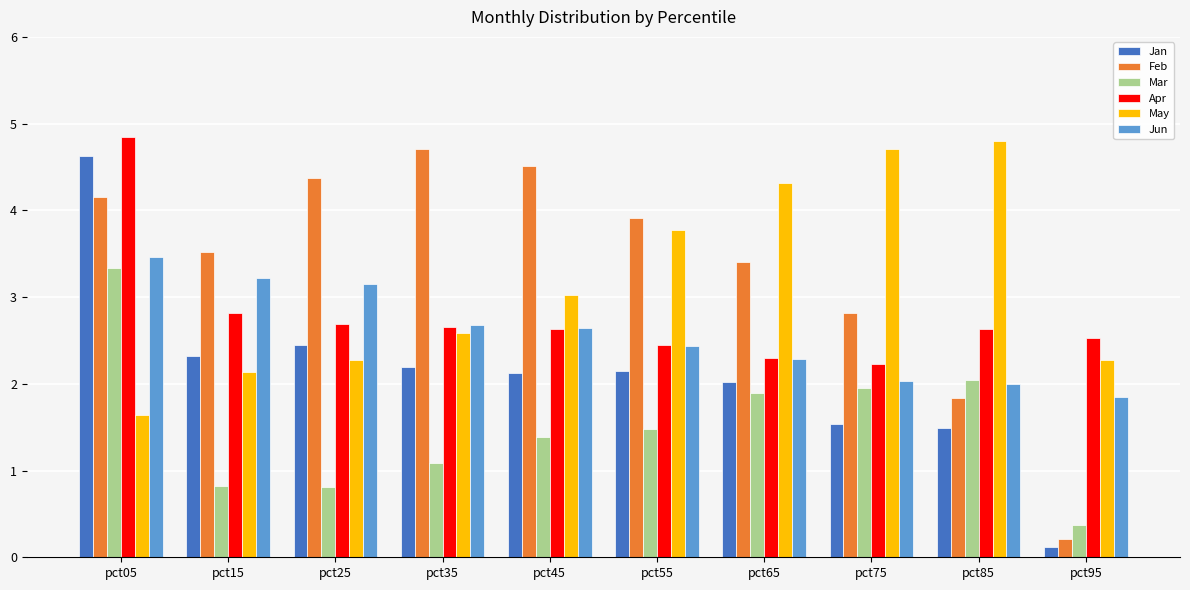

Between pct45 and pct55, which series saw the biggest shift?

May